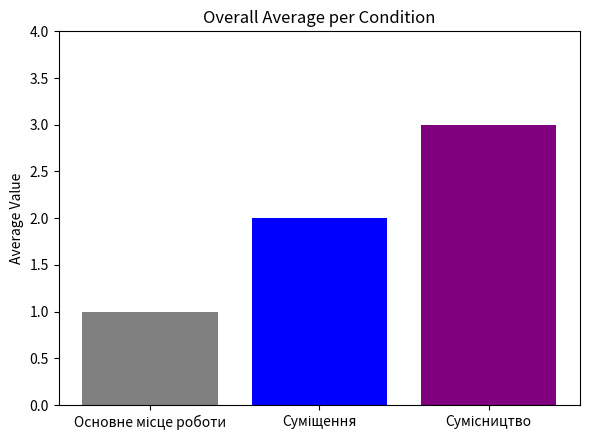

What is the greatest value displayed?

3